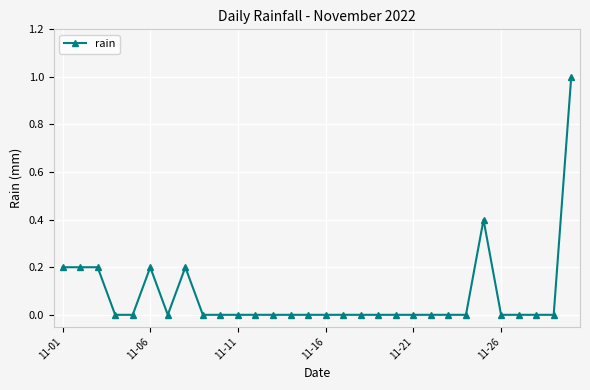

True or false: the data has more than 2 interior local peaks.

True